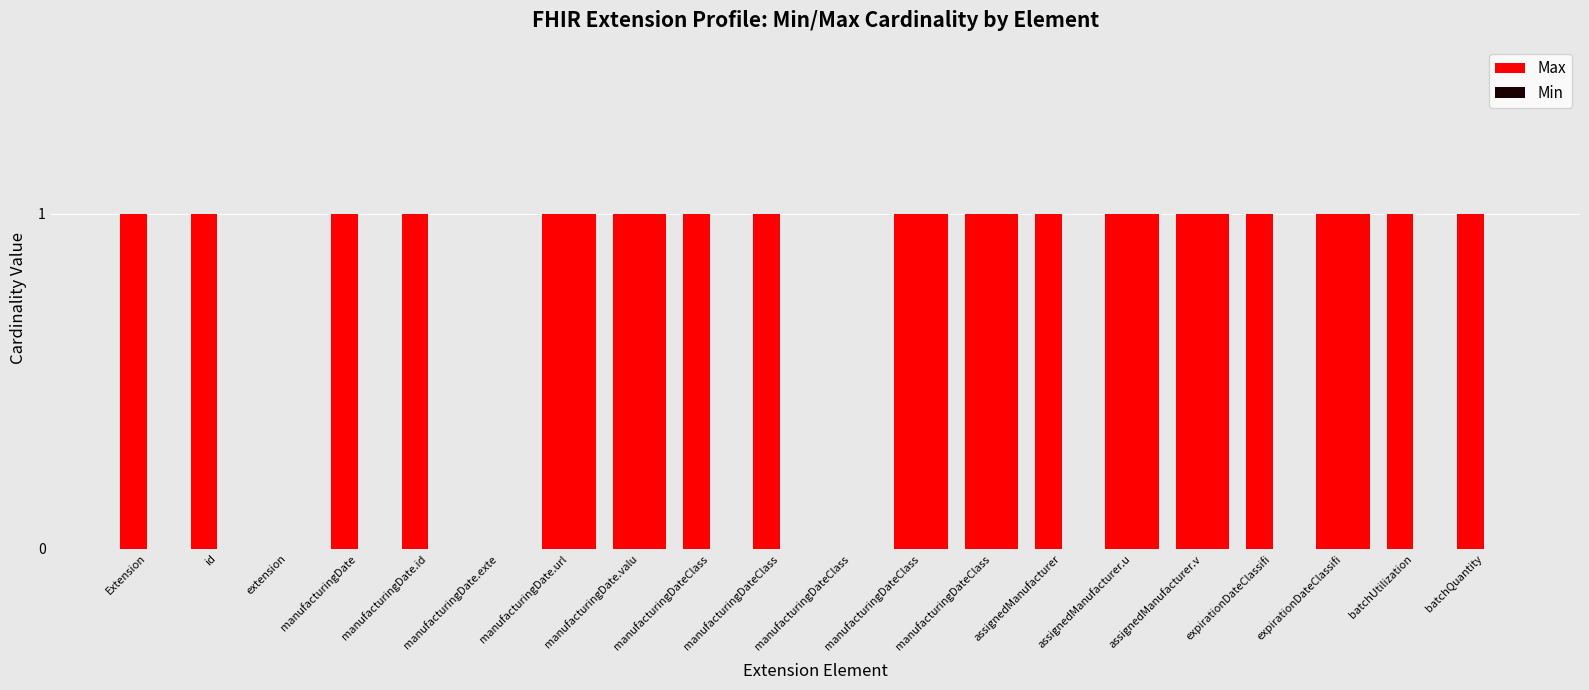

List the series in order of their overall mean, highest first.

Max, Min